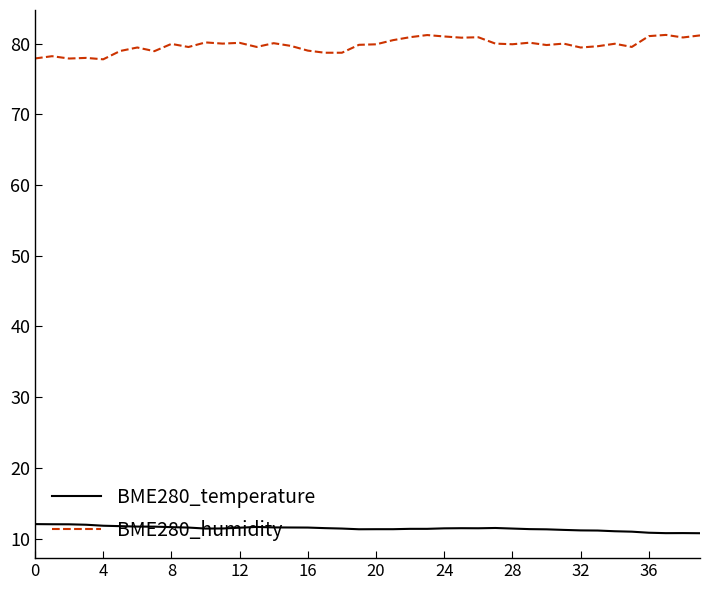

Which series has the largest total across all categories?

BME280_humidity